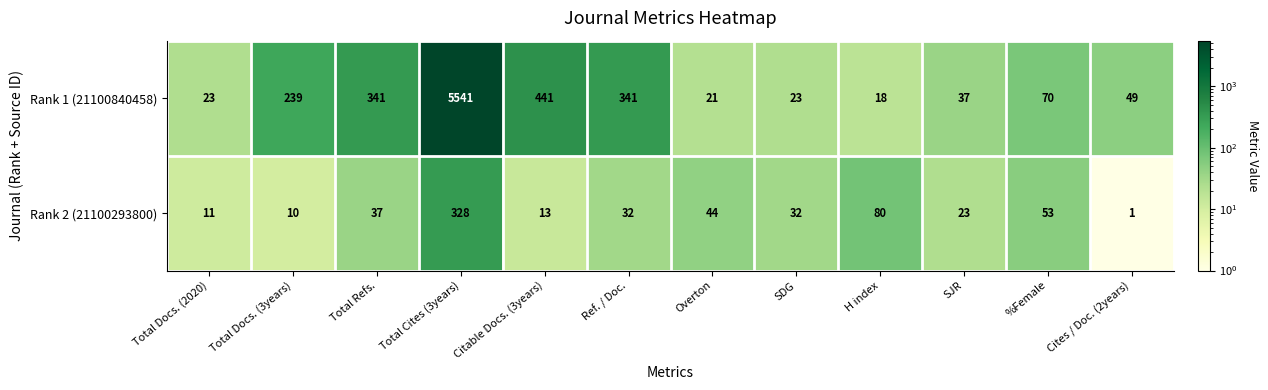

At Total Cites (3years), list the series in order from smallest to largest.

Rank 2 (21100293800), Rank 1 (21100840458)